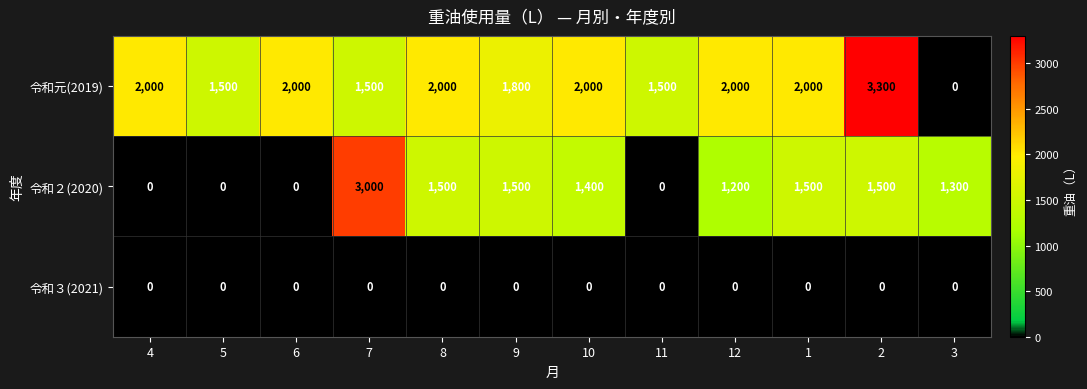

How many distinct data groups are displayed?

3